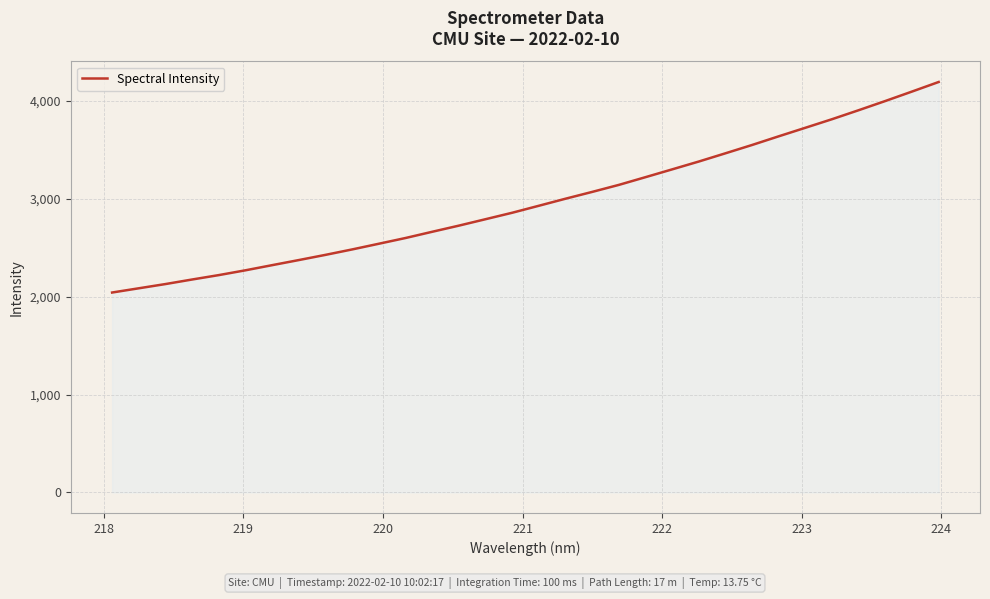

What is the difference between the maximum and minimum values?

2149.5